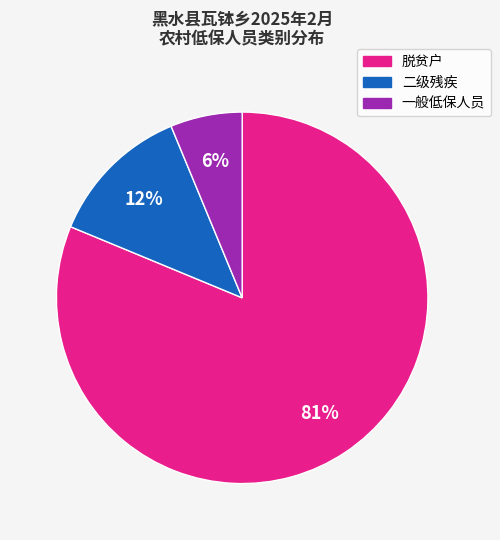

To the nearest percent, what is the average slice percentage?

33%